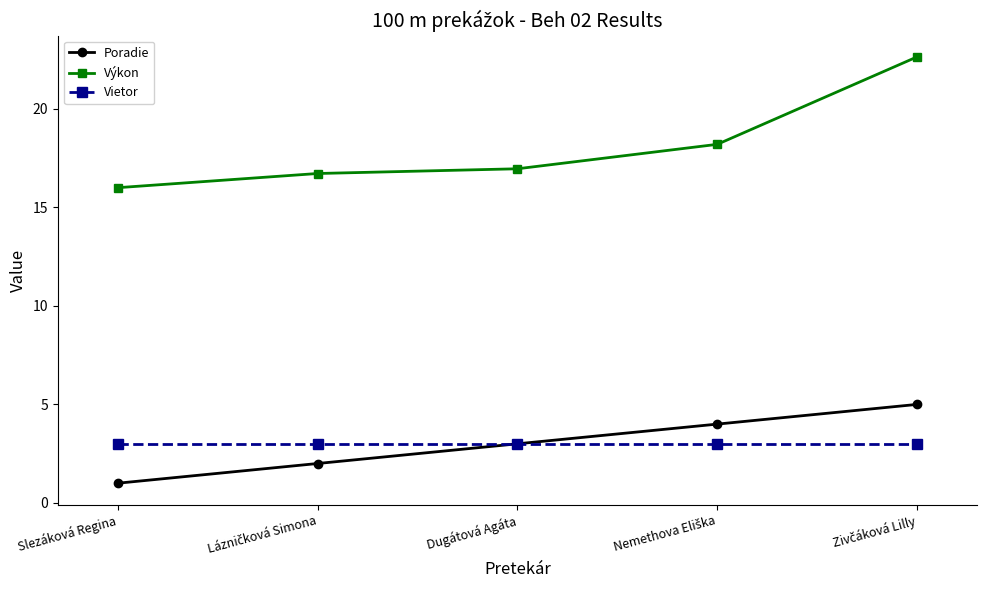

What is the average value of the Výkon series?

18.1